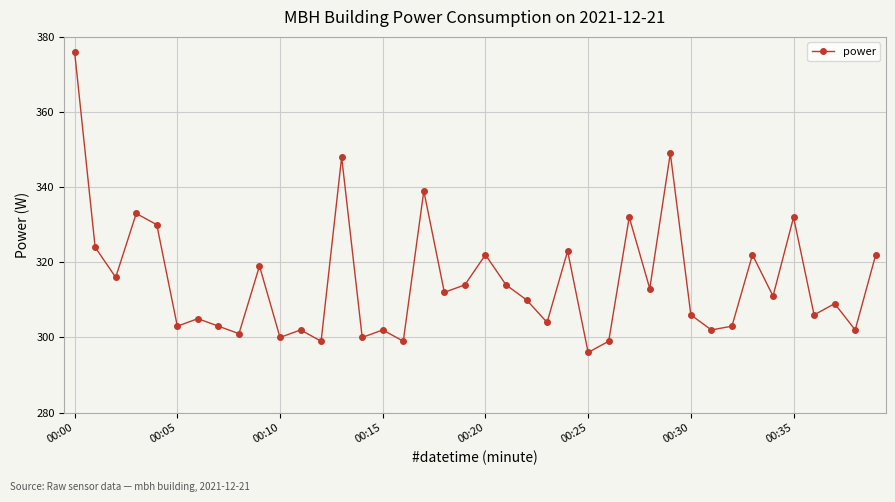

What is the smallest value displayed?

296